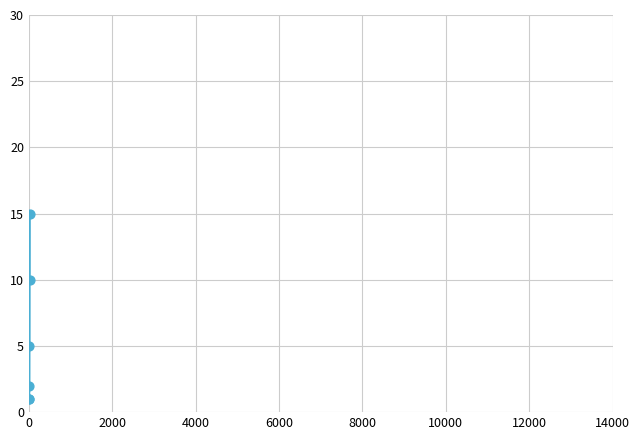

What is the difference between the maximum and minimum values?

14